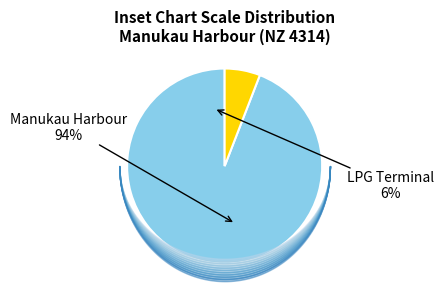

Which has a higher value, Manukau Harbour or LPG Terminal?

Manukau Harbour